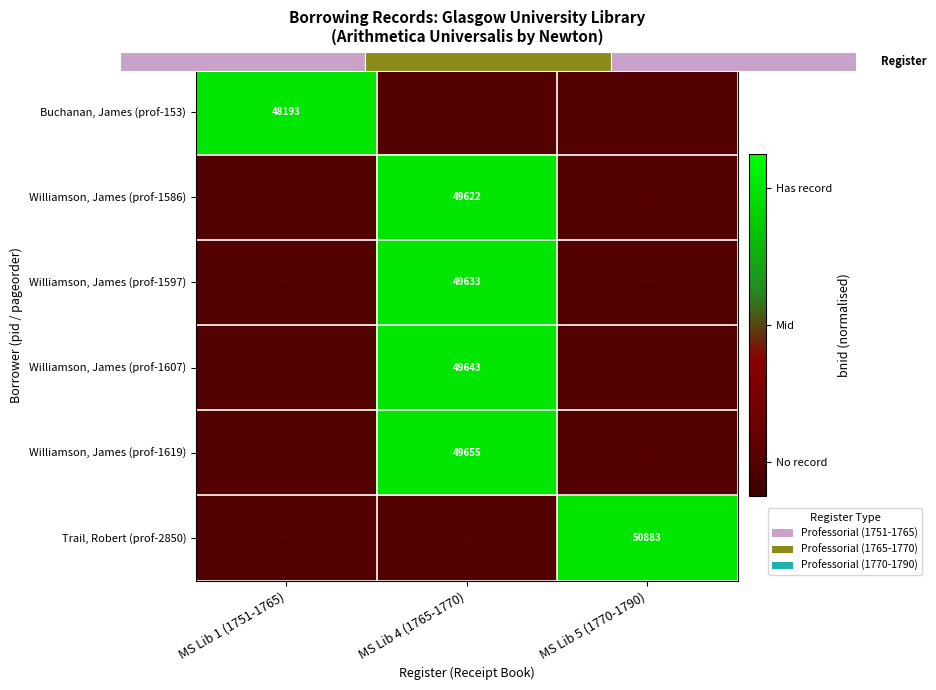

How many values in the Williamson, James (prof-1619) series exceed -2?

1